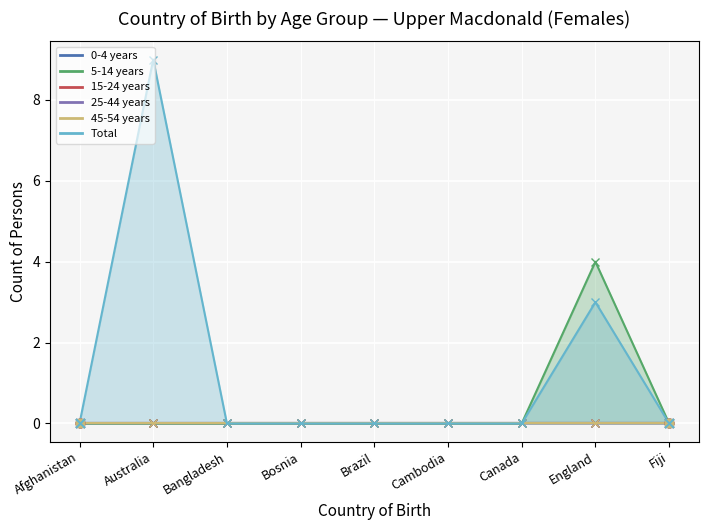

What are all the series names shown in the legend?

0-4 years, 5-14 years, 15-24 years, 25-44 years, 45-54 years, Total